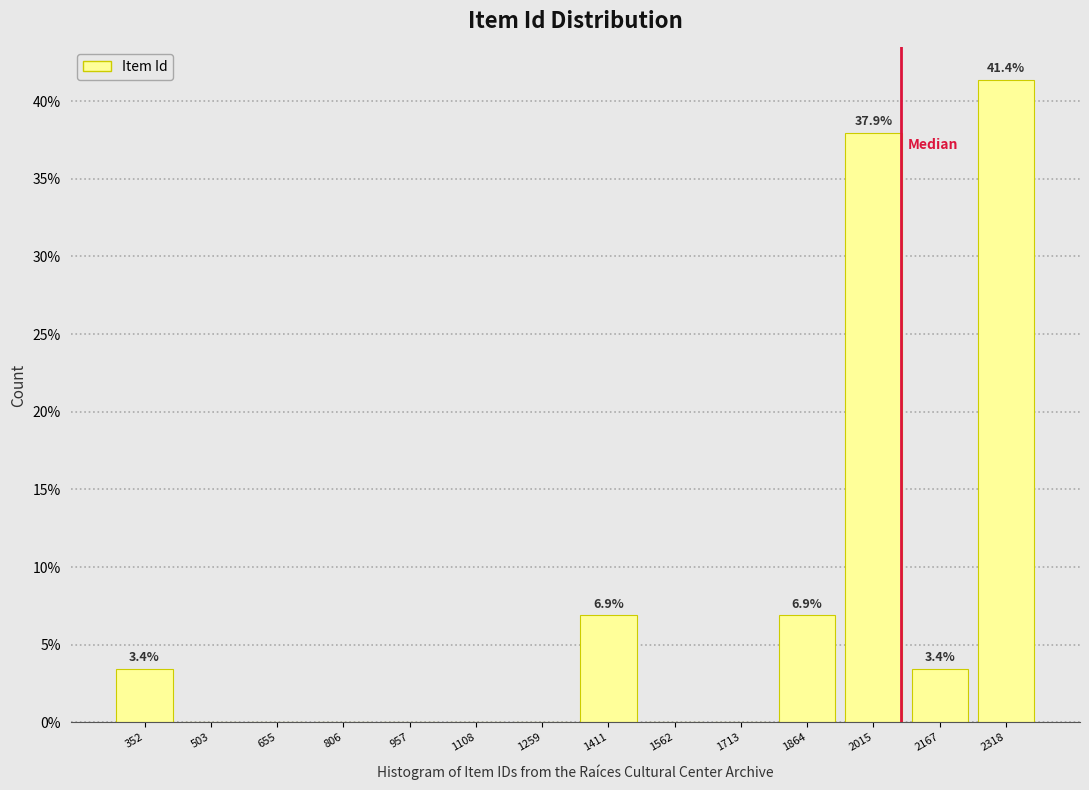

Which range on the x-axis has the tallest bar?

2240 to 2400